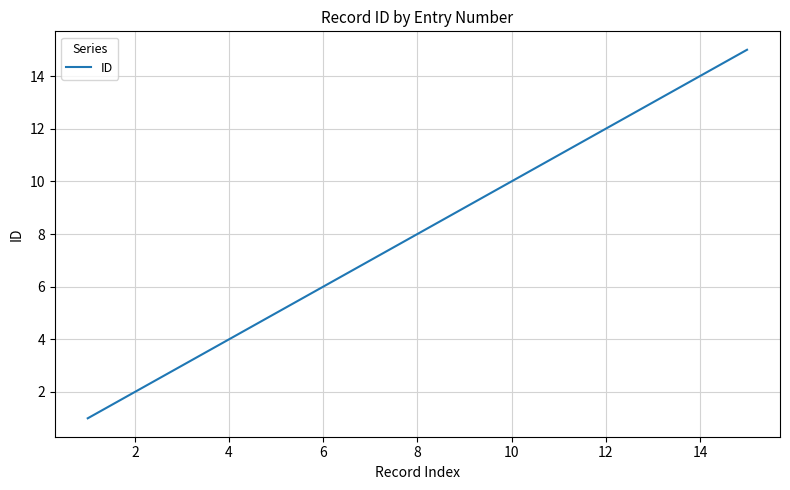

What is the greatest value displayed?

15